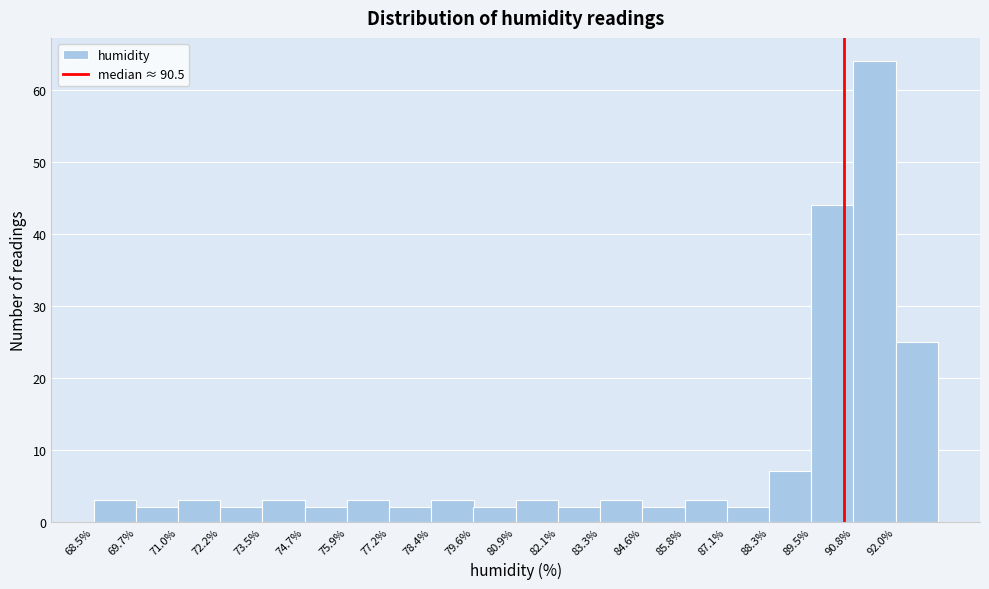

Reading left to right, list every bar in this chart as the range it spans on the x-axis followed by its height. Neither the bar edges nor the heights are printed on the chart, so give them approximately, as read against the axes.

68.6 to 69.8: 3
69.8 to 71.0: 2
71.0 to 72.2: 3
72.2 to 73.4: 2
73.4 to 74.6: 3
74.6 to 76.0: 2
76.0 to 77.2: 3
77.2 to 78.4: 2
78.4 to 79.6: 3
79.6 to 80.8: 2
80.8 to 82.2: 3
82.2 to 83.4: 2
83.4 to 84.6: 3
84.6 to 85.8: 2
85.8 to 87.0: 3
87.0 to 88.4: 2
88.4 to 89.6: 7
89.6 to 90.8: 44
90.8 to 92.0: 64
92.0 to 93.2: 25